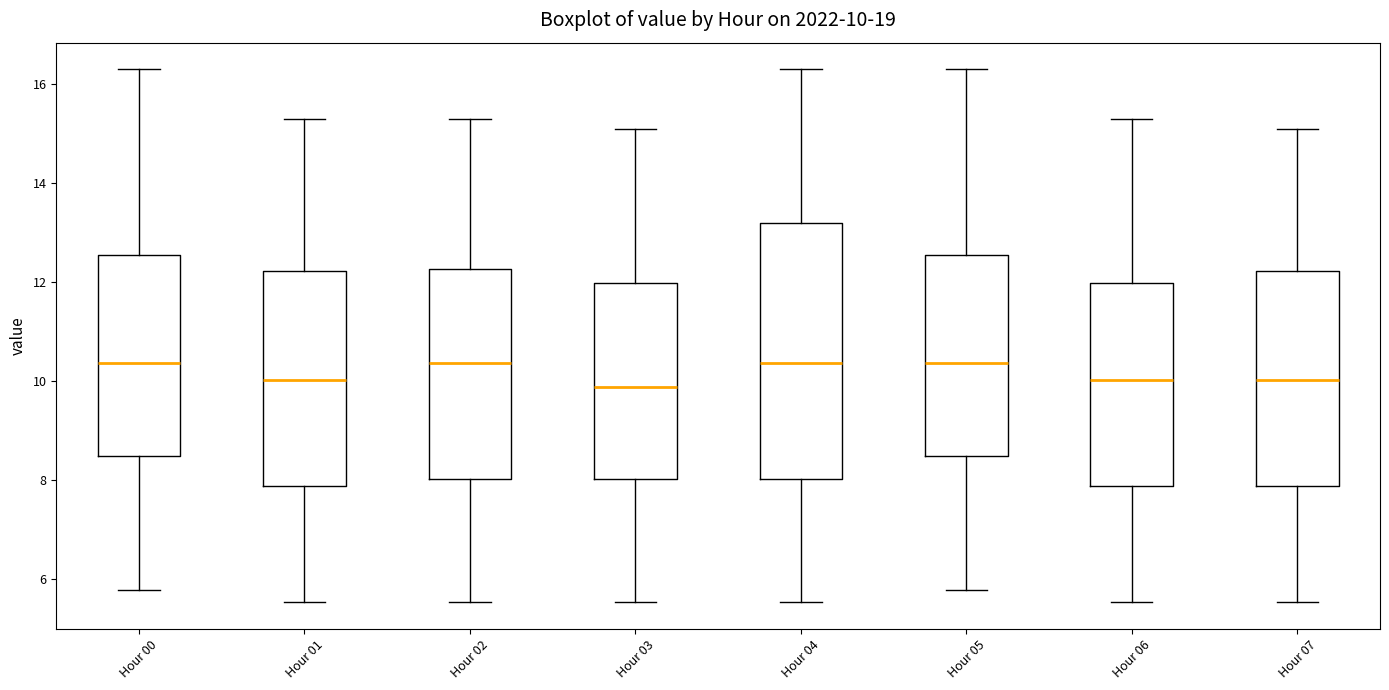

Which box is the tallest, from its lower edge to its upper edge?

Hour 04